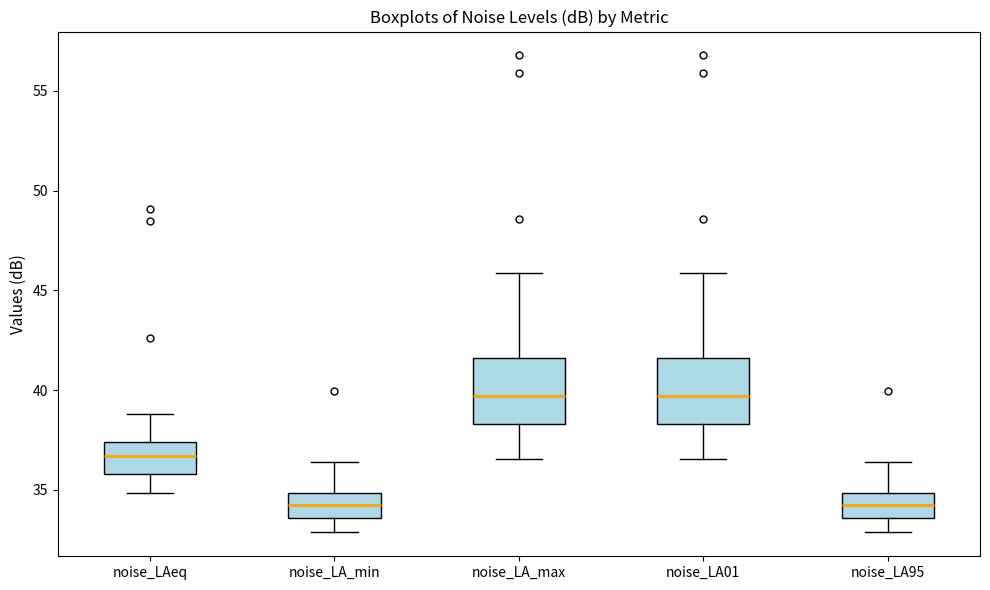

Reading left to right, read every box against the y-axis: the position of its median line, the range the box covers, and the ends of its whiskers. The values are not printed on the chart, so give them approximately, as read against the axis.

noise_LAeq: median 36.5, box 36.0 to 37.5, whiskers 35.0 to 39.0
noise_LA_min: median 34.0, box 33.5 to 35.0, whiskers 33.0 to 36.5
noise_LA_max: median 39.5, box 38.5 to 41.5, whiskers 36.5 to 46.0
noise_LA01: median 39.5, box 38.5 to 41.5, whiskers 36.5 to 46.0
noise_LA95: median 34.0, box 33.5 to 35.0, whiskers 33.0 to 36.5